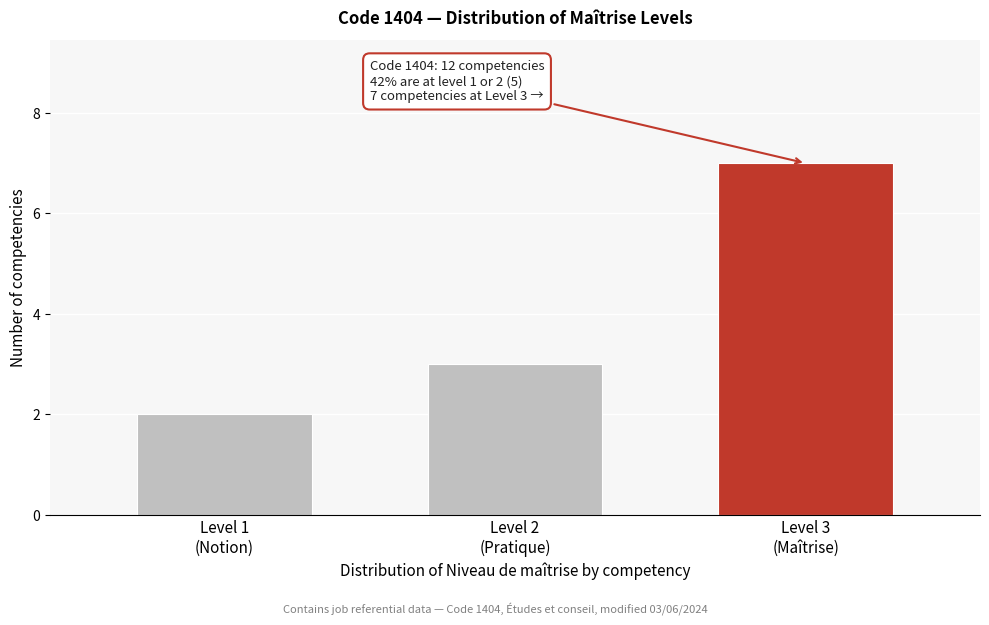

Reading left to right, what are all the values shown in this chart?

2	3	7